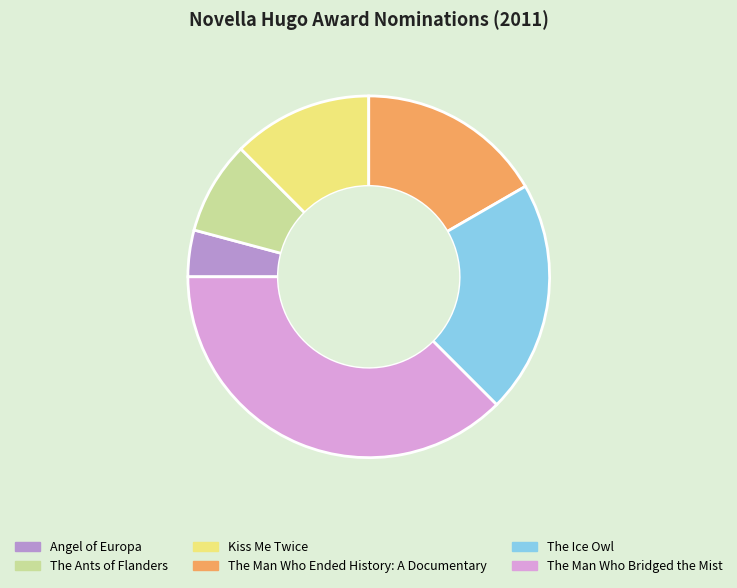

Rank the categories by value from lowest to highest.

Angel of Europa, The Ants of Flanders, Kiss Me Twice, The Man Who Ended History: A Documentary, The Ice Owl, The Man Who Bridged the Mist